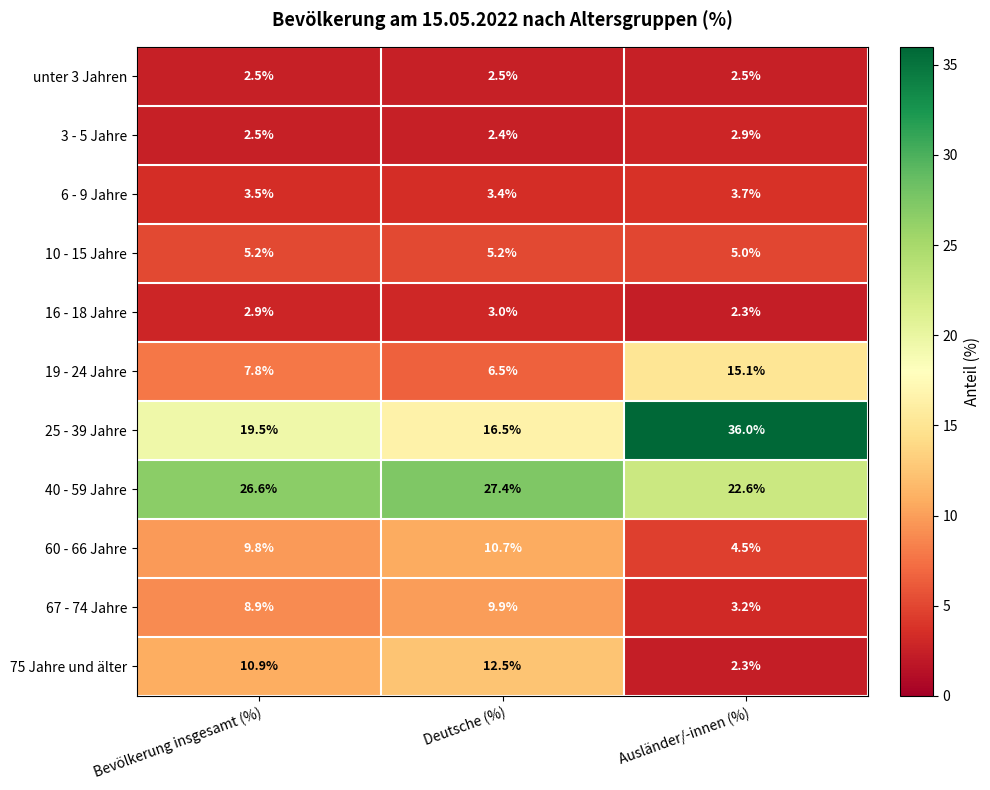

True or false: 19 - 24 Jahre has a value of 15.1 at Ausländer/-innen (%).

True